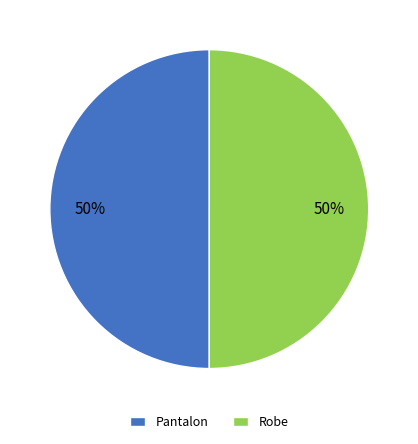

What is the ratio of the value at Pantalon to the value at Robe?

1.0